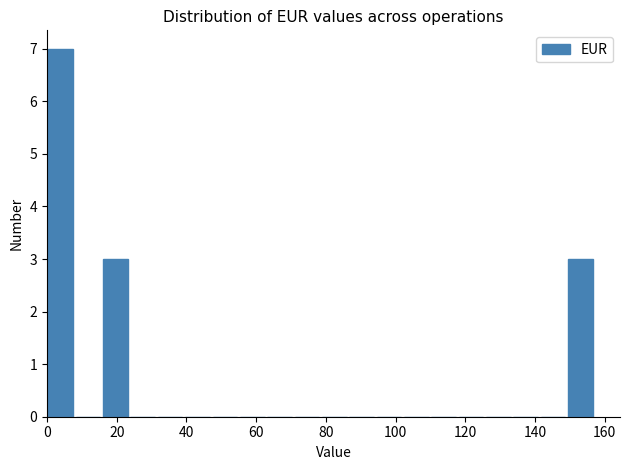

Read against the x-axis, roughly where is the centre of the tallest bar?

4